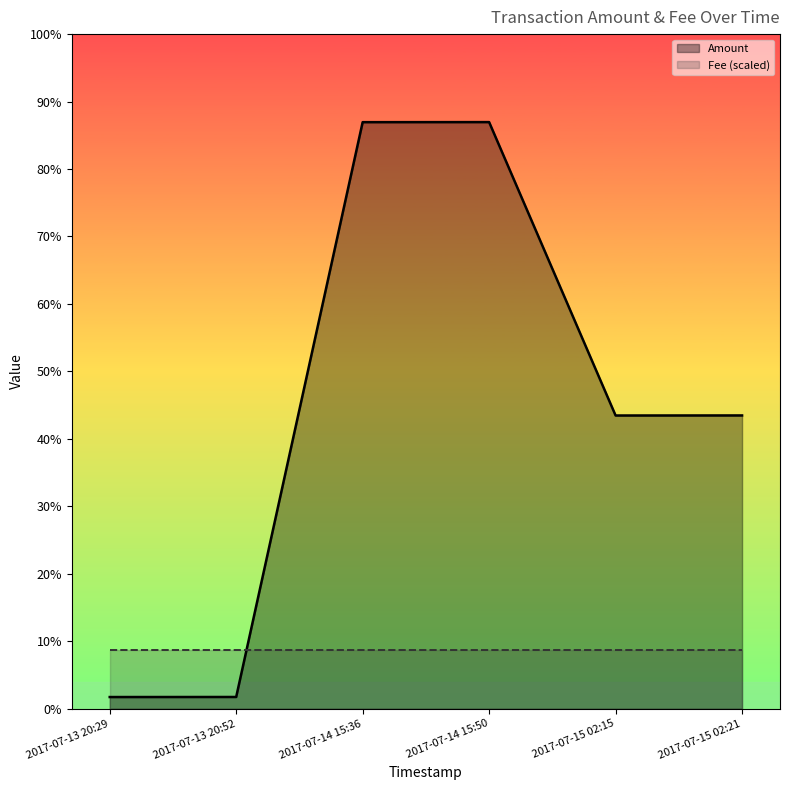

Reading left to right, transcribe all the data shown in this chart.

Amount: 2017-07-13 20:29=199.0	2017-07-13 20:52=200.0	2017-07-14 15:36=9998.0	2017-07-14 15:50=9999.0	2017-07-15 02:15=4998.0	2017-07-15 02:21=4999.0
Fee (scaled): 2017-07-13 20:29=999.9	2017-07-13 20:52=999.9	2017-07-14 15:36=999.9	2017-07-14 15:50=999.9	2017-07-15 02:15=999.9	2017-07-15 02:21=999.9